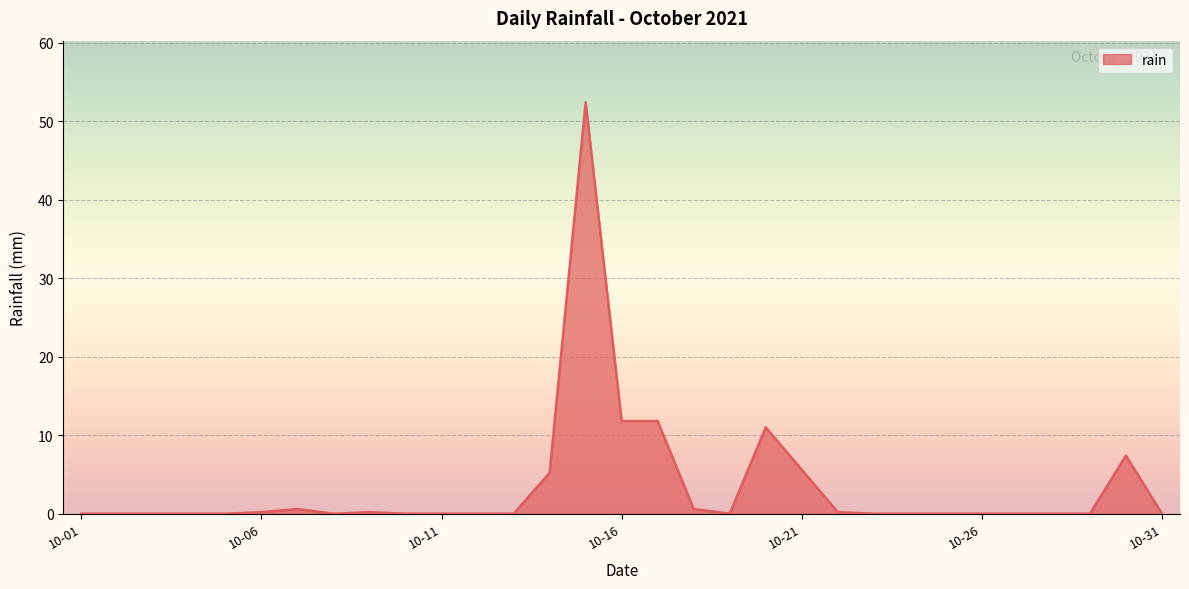

What is the maximum value shown in the chart?

52.4